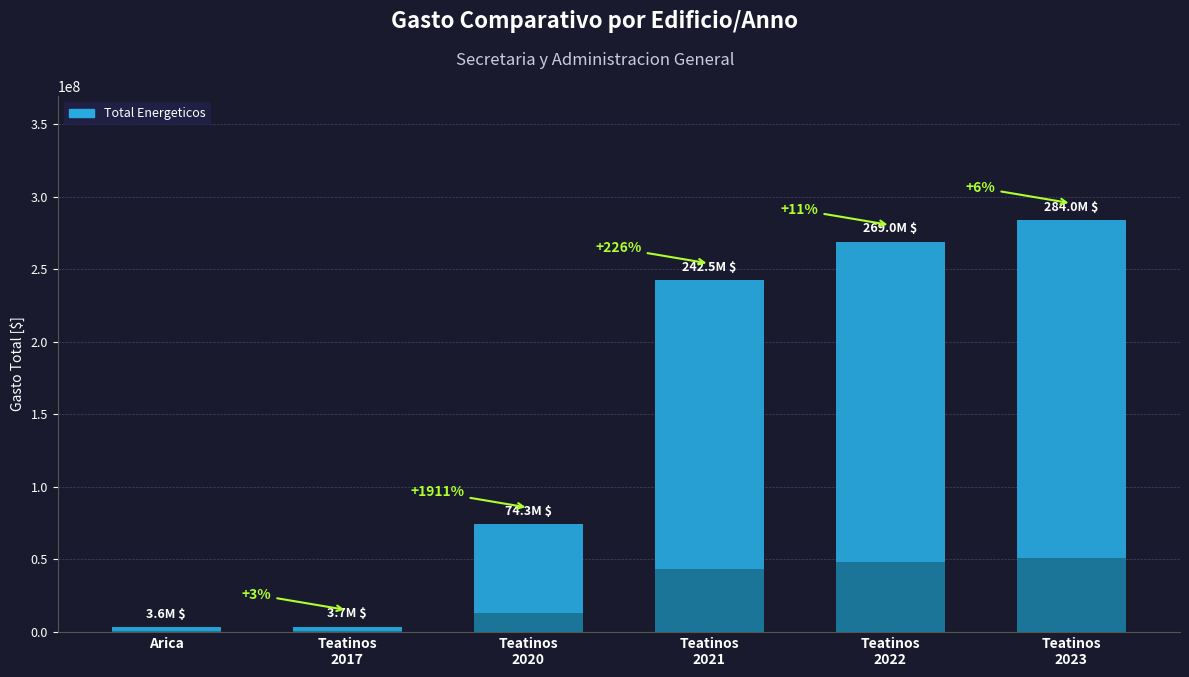

What is the change in value from Arica to Teatinos
2023?

+280411082.2